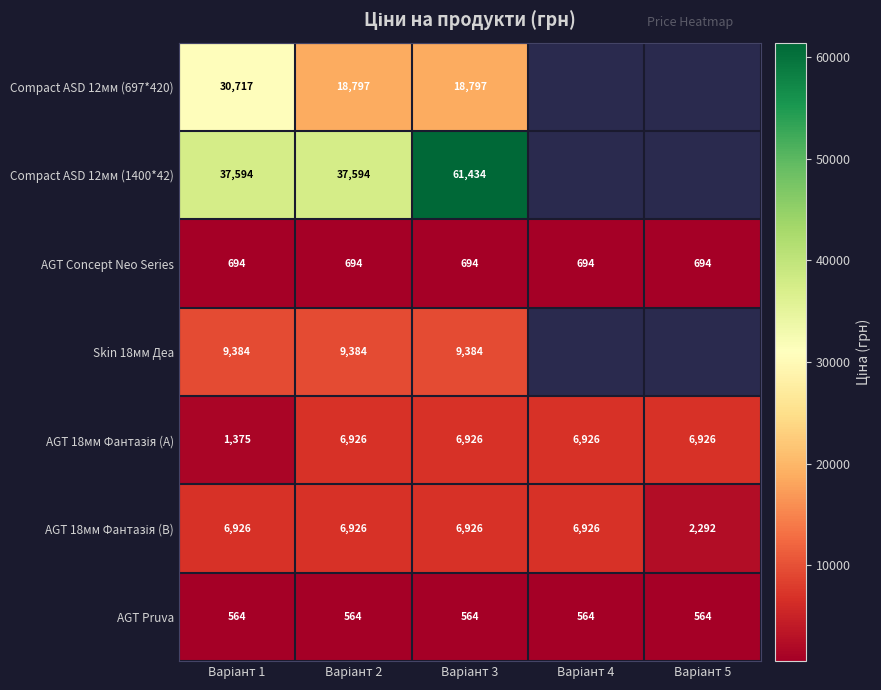

What is the total value across all series at Варіант 3?

104724.0